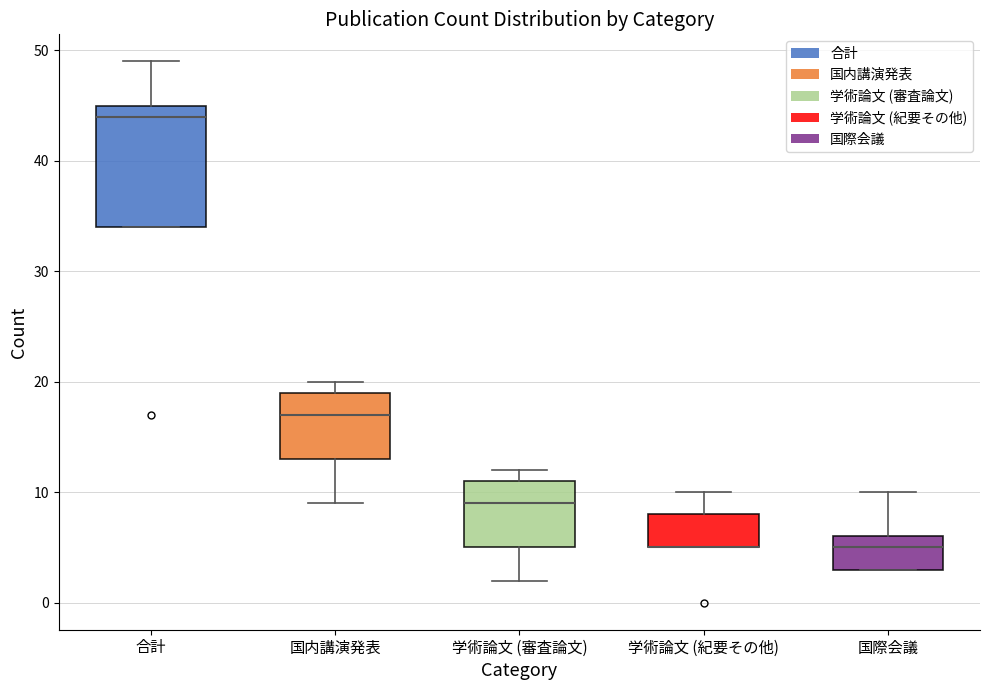

Reading left to right, transcribe this box plot: for each box, give where its median line is, the range the box spans, and where its two whiskers end, as read against the y-axis. The values are not printed on the chart, so give them approximately, as read against the axis.

合計: median 44, box 34 to 45, whiskers 34 to 49
国内講演発表: median 17, box 13 to 19, whiskers 9 to 20
学術論文 (審査論文): median 9, box 5 to 11, whiskers 2 to 12
学術論文 (紀要その他): median 5 (drawn on the box's lower edge), box 5 to 8, whiskers 5 to 10
国際会議: median 5, box 3 to 6, whiskers 3 to 10